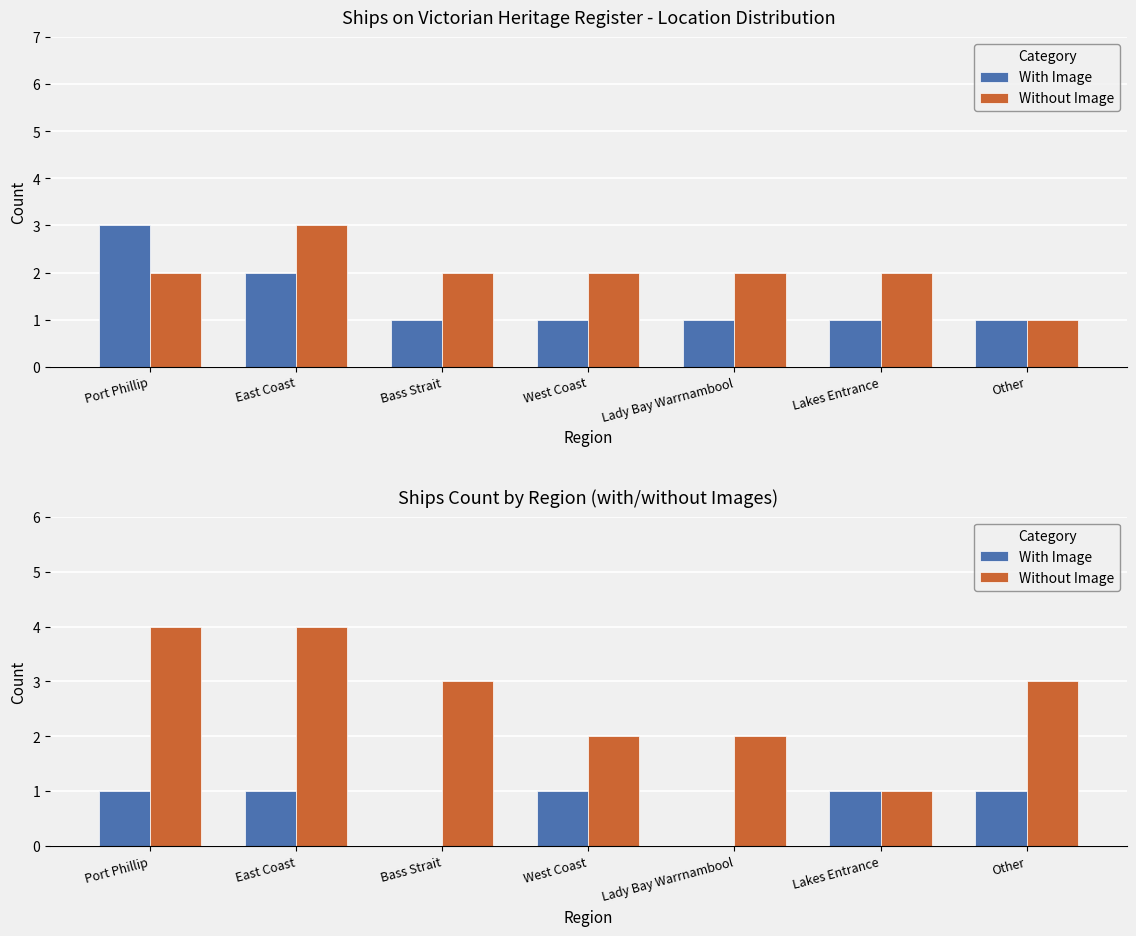

Between East Coast and Other, which is larger?

East Coast